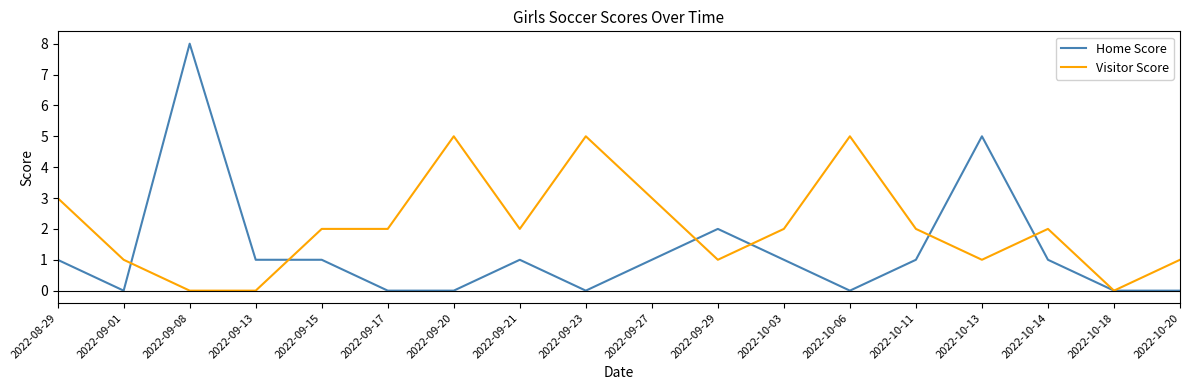

At how many categories does at least one series exceed 6?

1